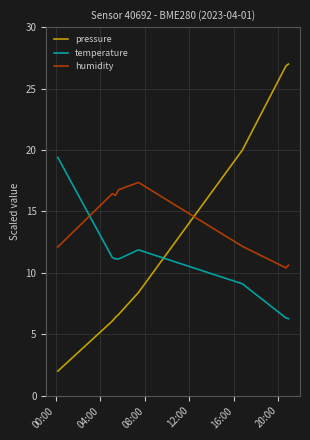

What is the difference between the second highest and second lowest values in the temperature series?

5.5